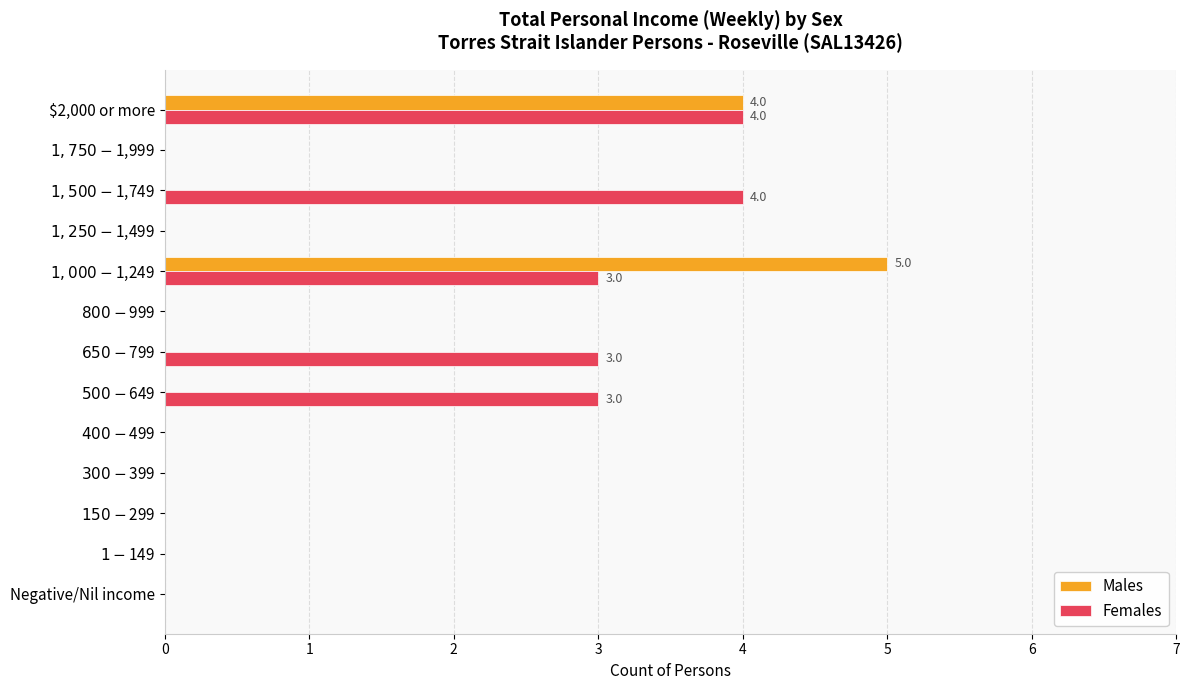

What is the maximum value shown in the chart?

5